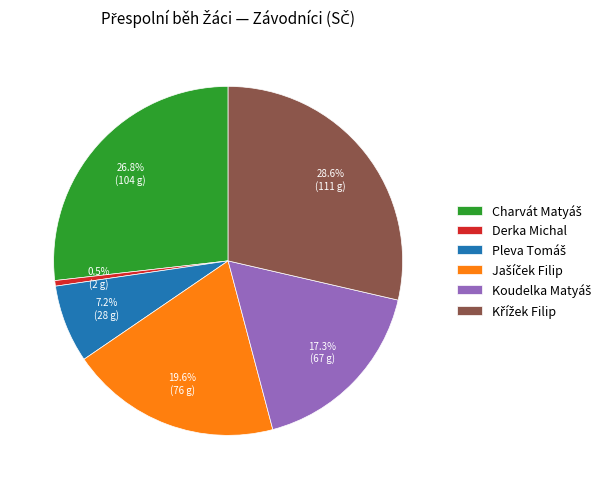

To the nearest percent, what is the average slice percentage?

17%